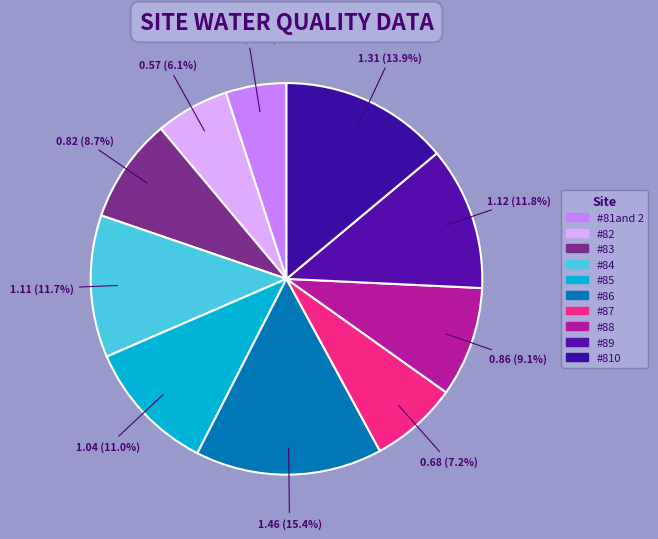

Count the number of slices in the pie.

10